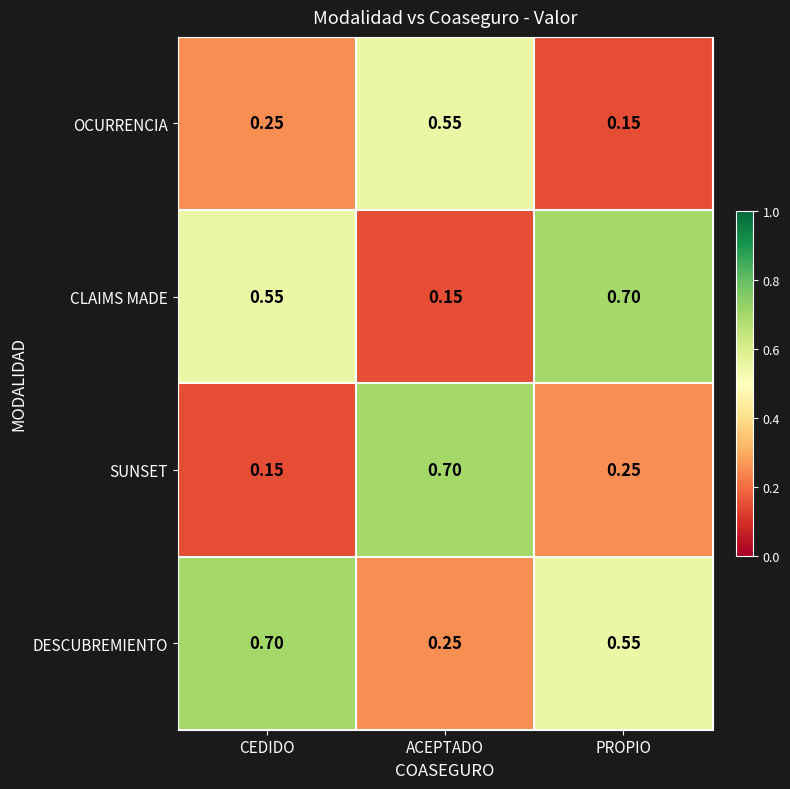

List the series in order of their overall mean, lowest first.

OCURRENCIA, SUNSET, CLAIMS MADE, DESCUBREMIENTO